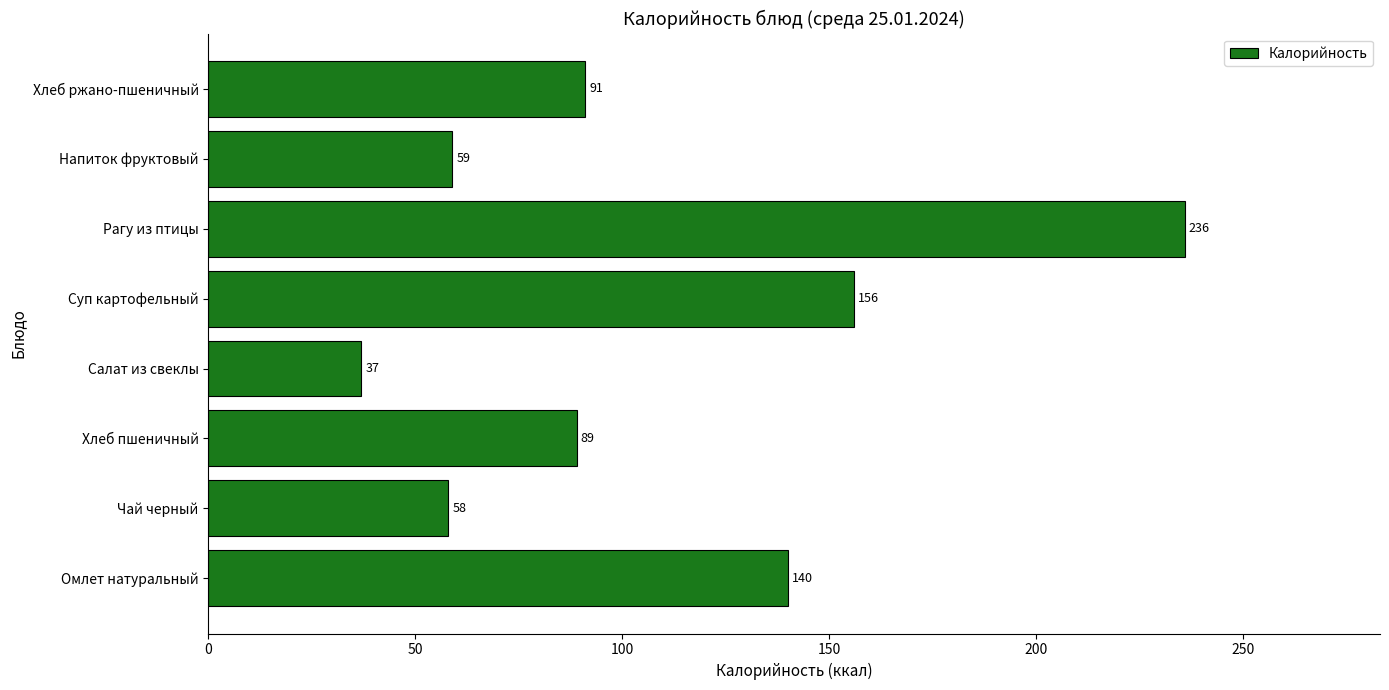

Is it true that the value at Хлеб ржано-пшеничный is 91?

True